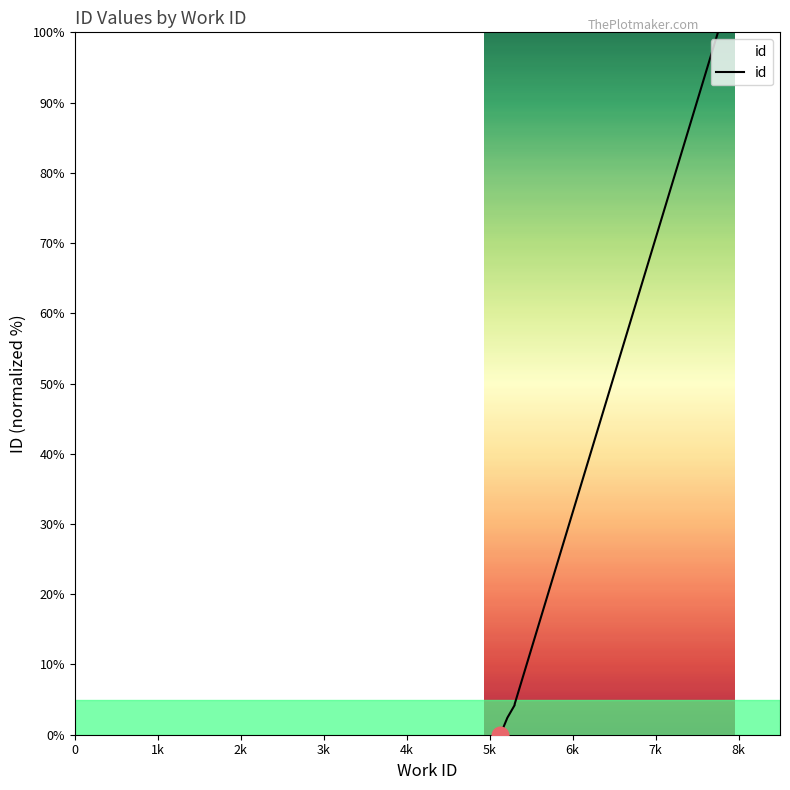

What is the label of the 6th point from the left?

5k